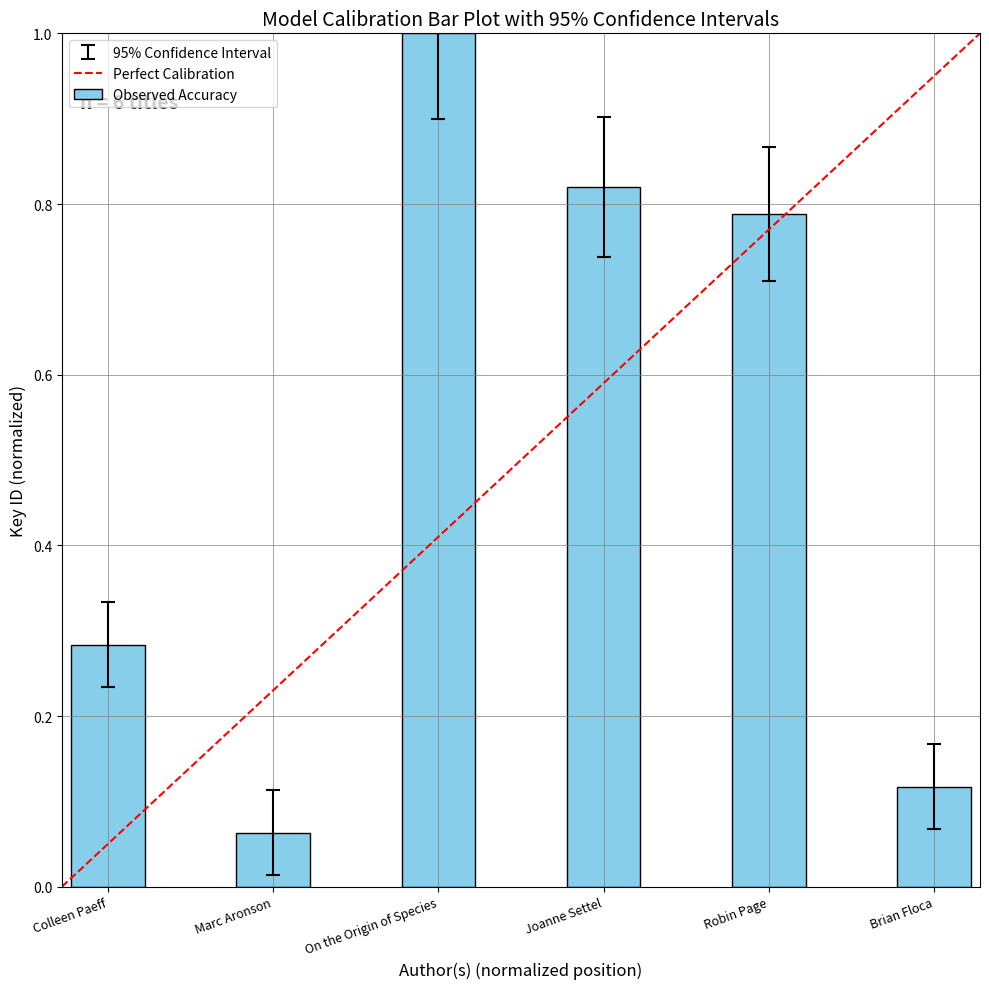

What is the value of the 2nd bar from the left?

0.1